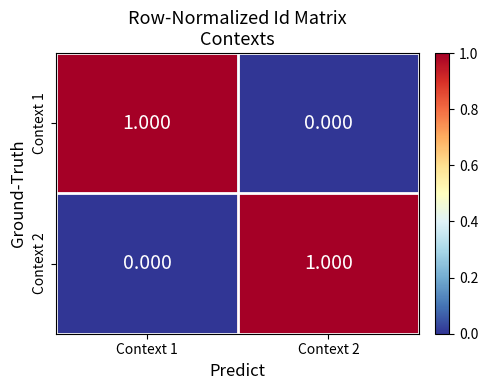

What is the total value across all series at Context 1?

1